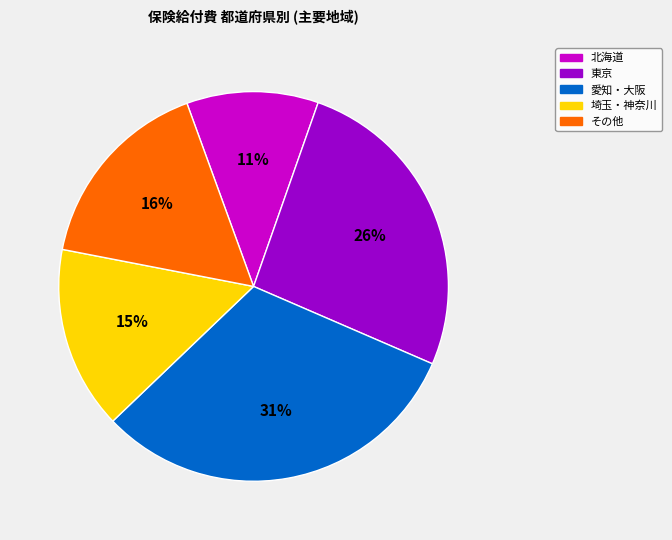

Rank the categories by value from highest to lowest.

愛知・大阪, 東京, その他, 埼玉・神奈川, 北海道